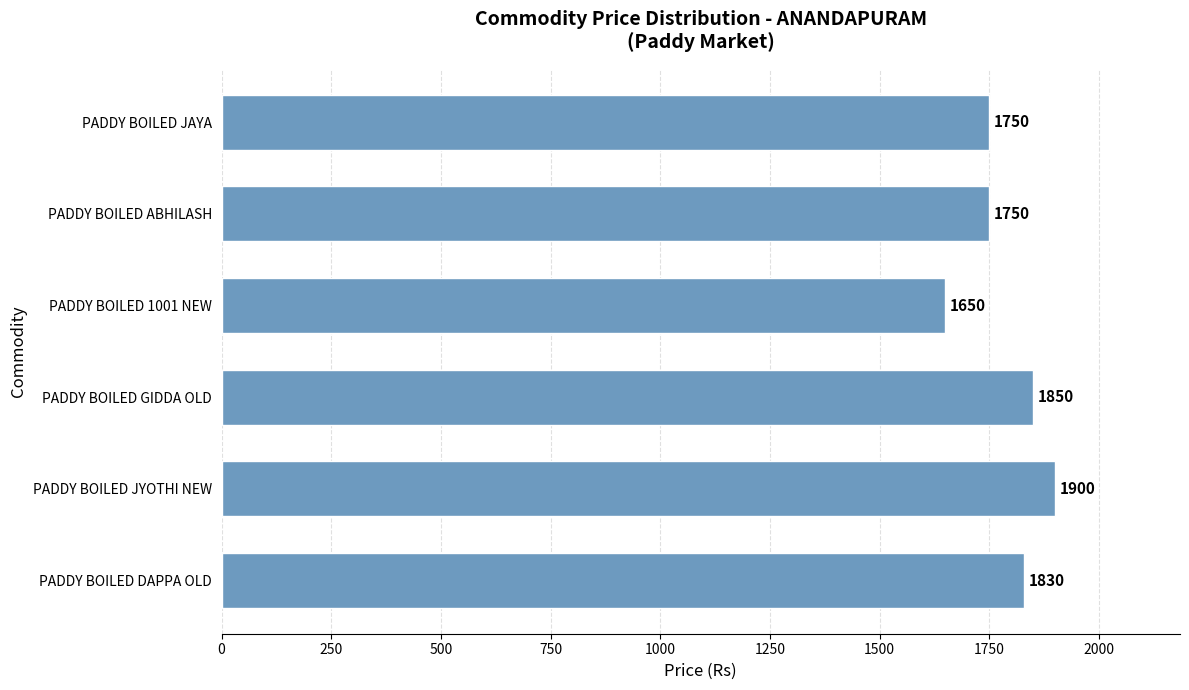

How many distinct data groups are displayed?

1